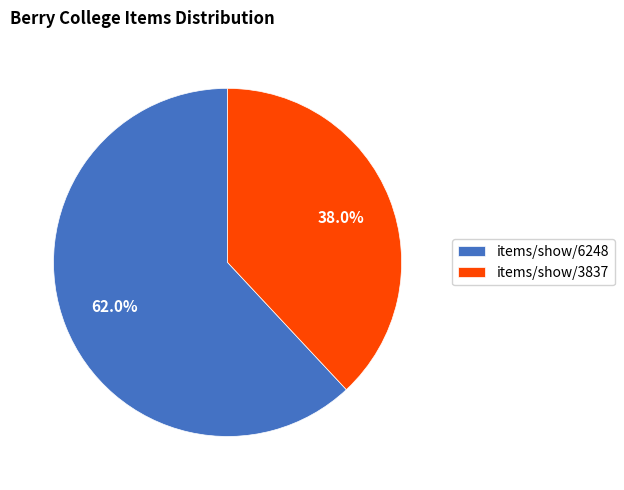

Rank the categories by value from lowest to highest.

items/show/3837, items/show/6248